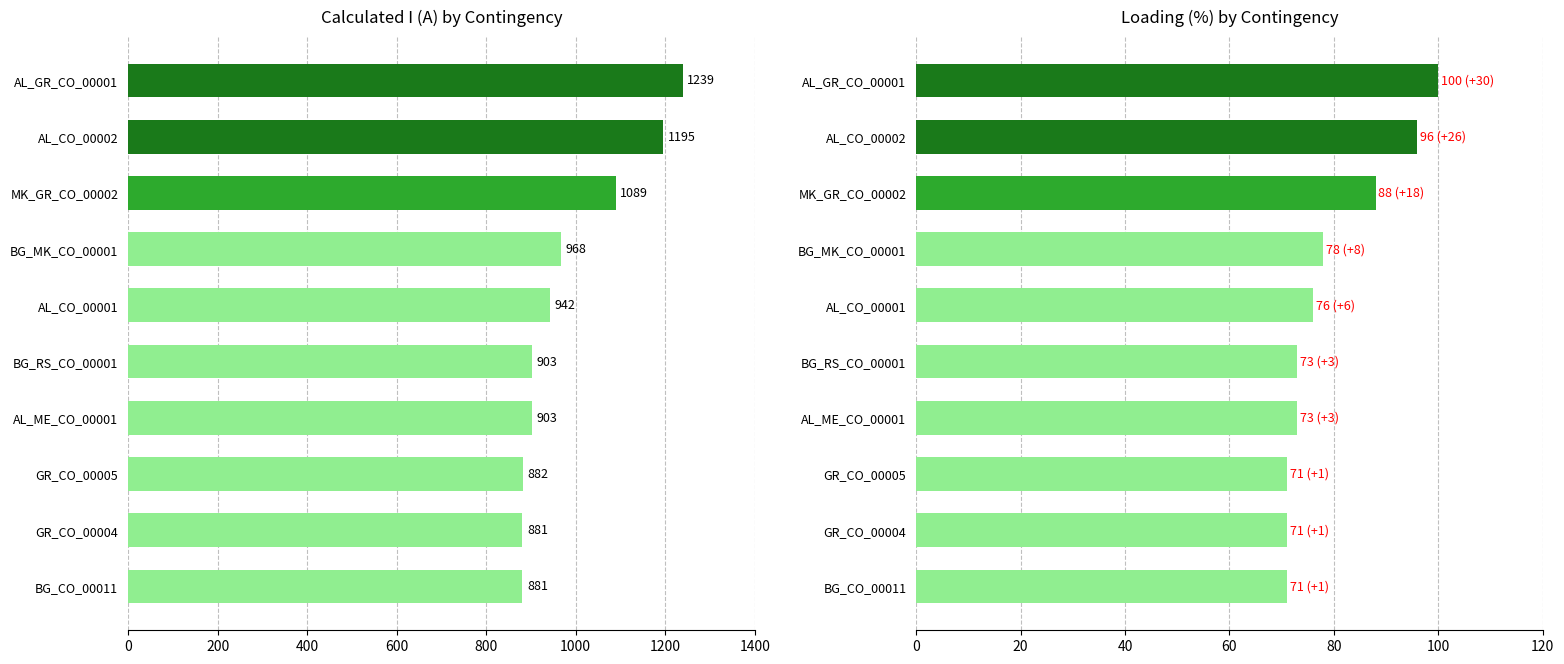

What is the value of the Loading (%) bar at the 3rd from the left?

88